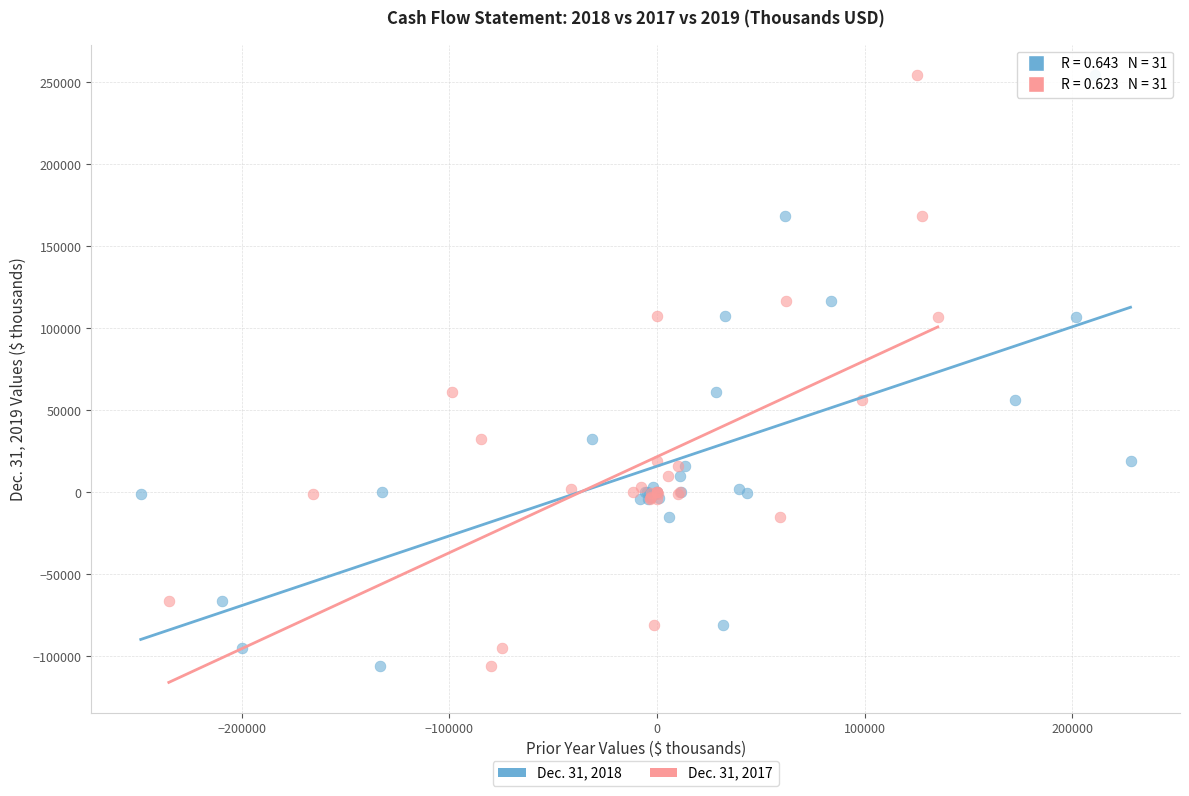

What are all the series names shown in the legend?

Dec. 31, 2018, Dec. 31, 2017